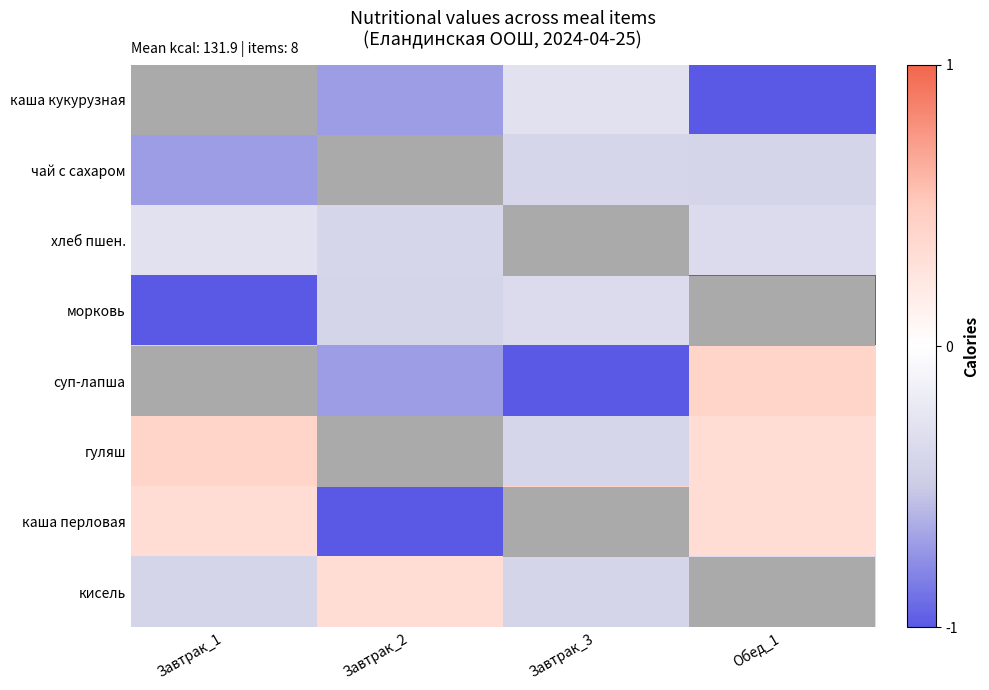

Which label corresponds to the smallest value in the chart?

Обед_1